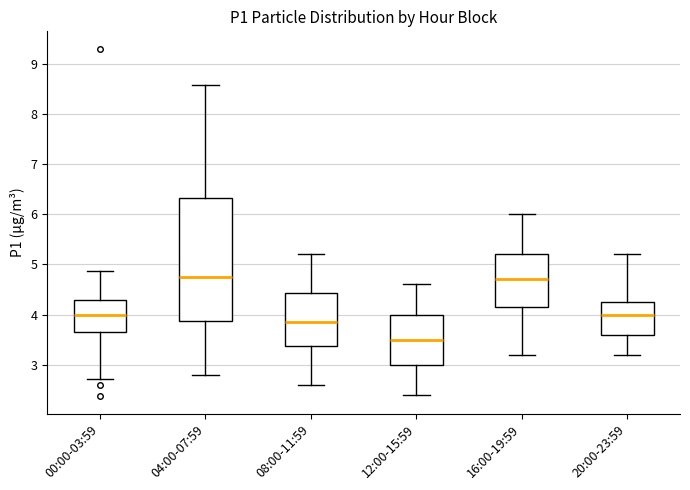

Which box is the tallest, from its lower edge to its upper edge?

04:00-07:59